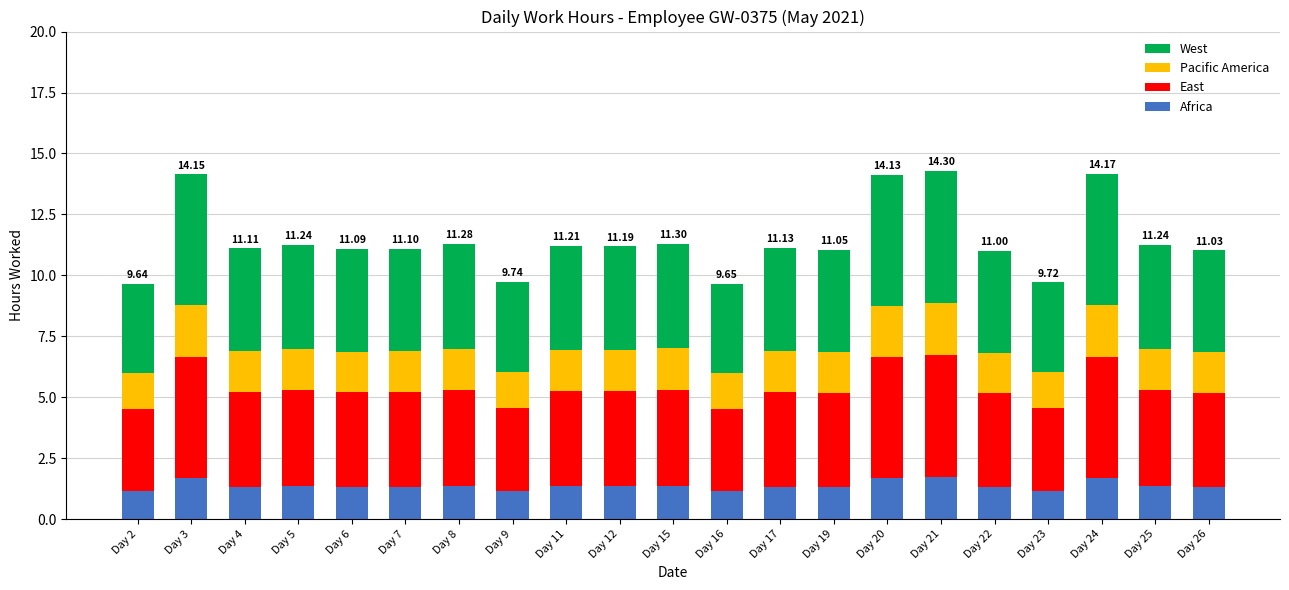

What is the total value across all series at Day 8?

11.3